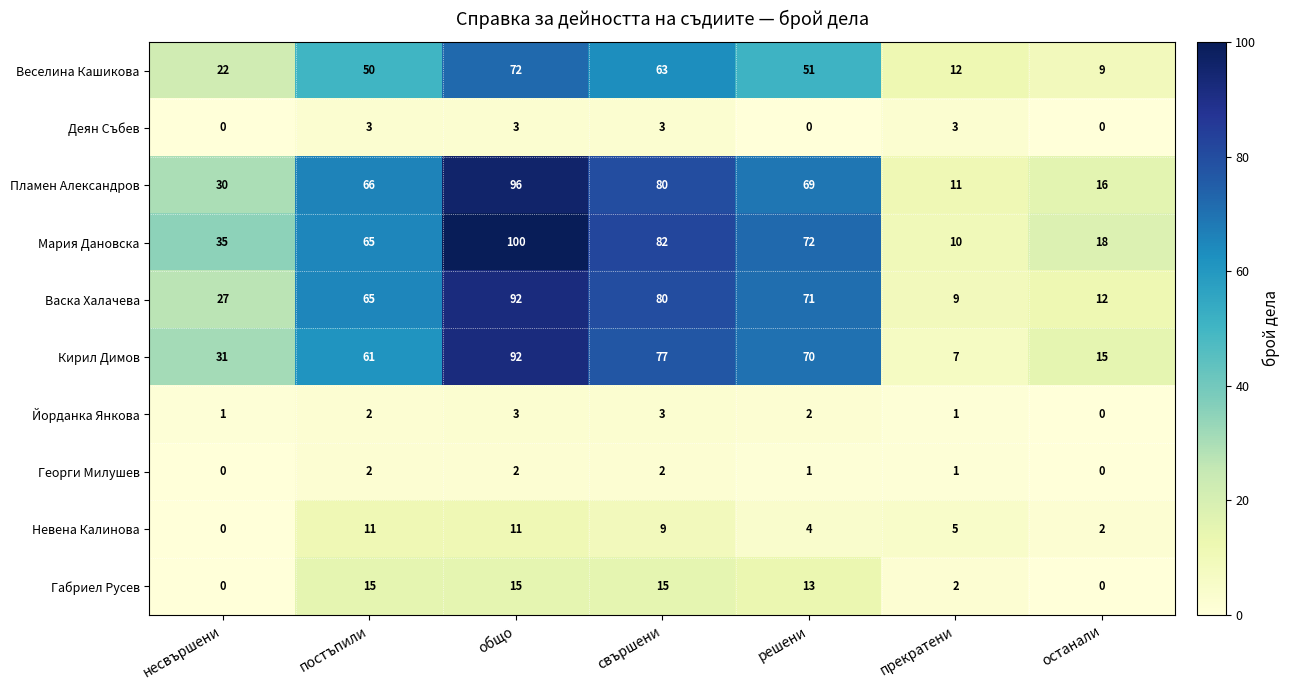

At which label does Йорданка Янкова reach its minimum?

останали